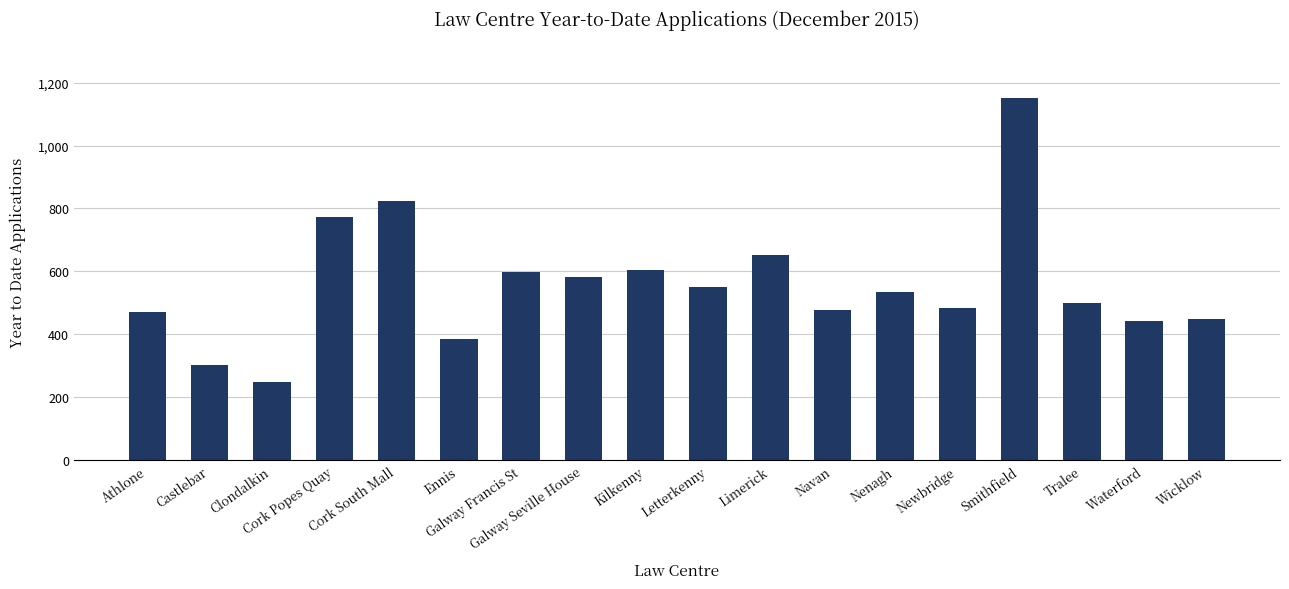

Between Newbridge and Castlebar, which is larger?

Newbridge